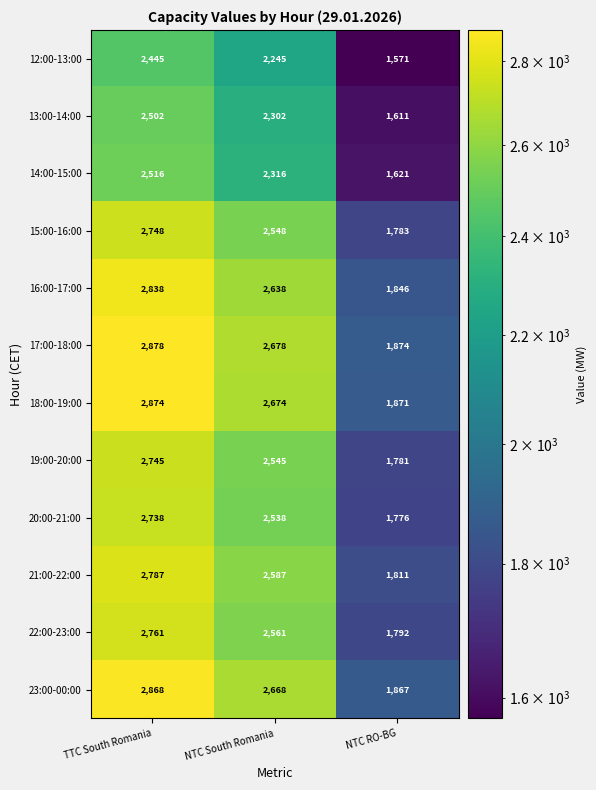

Which category has the lowest value in the 18:00-19:00 series?

NTC RO-BG